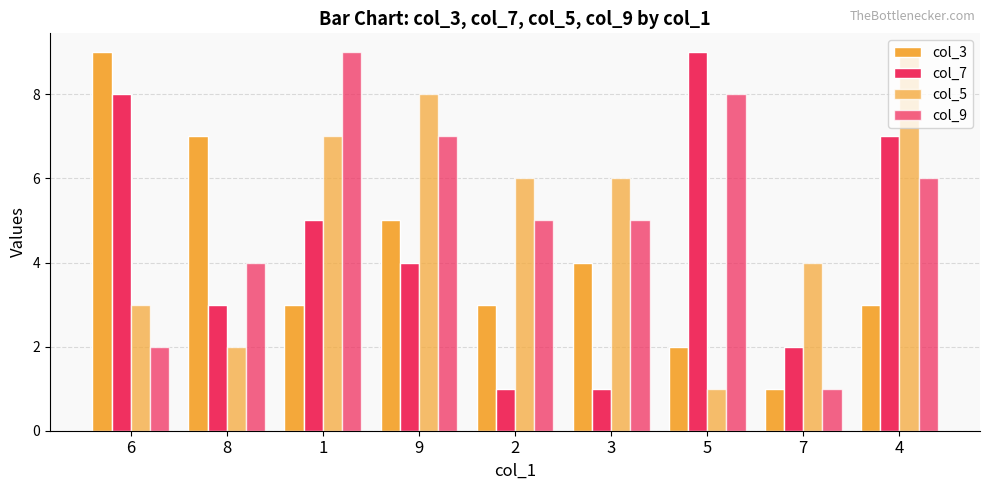

What is the greatest value displayed?

9